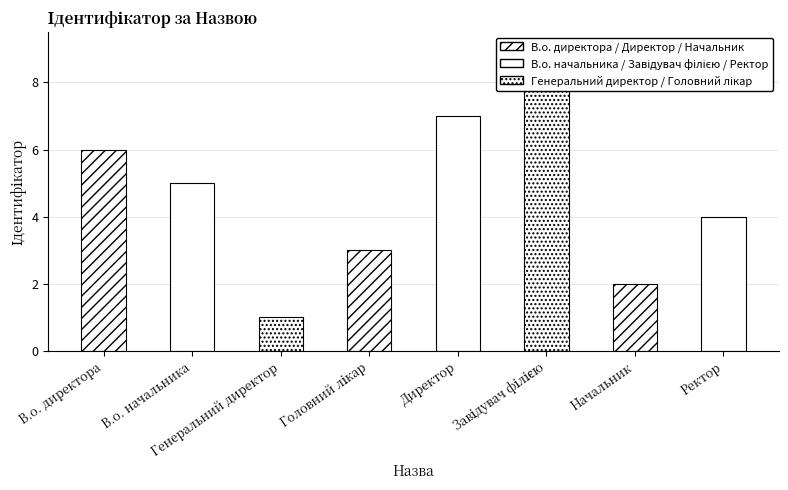

How many bars are there in total?

8